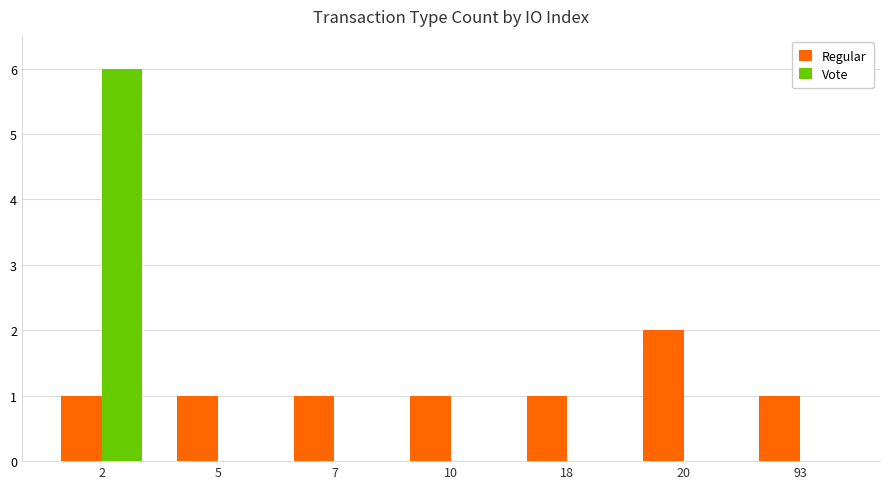

Between 7 and 20, which series saw the biggest shift?

Regular